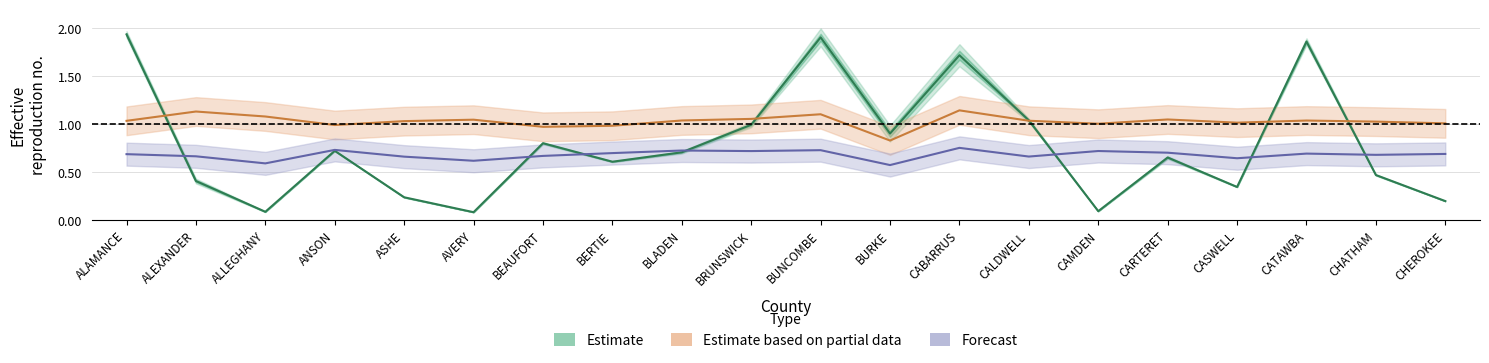

Read the Forecast value at ANSON.

0.7